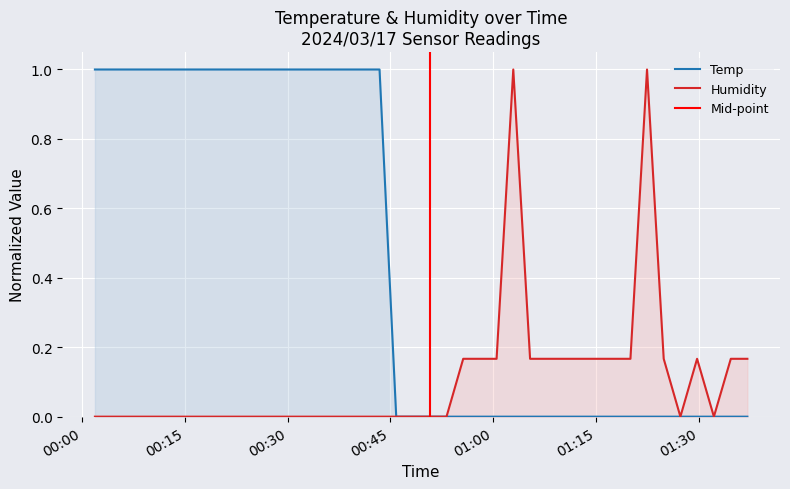

Which series has the widest spread of values?

Temp